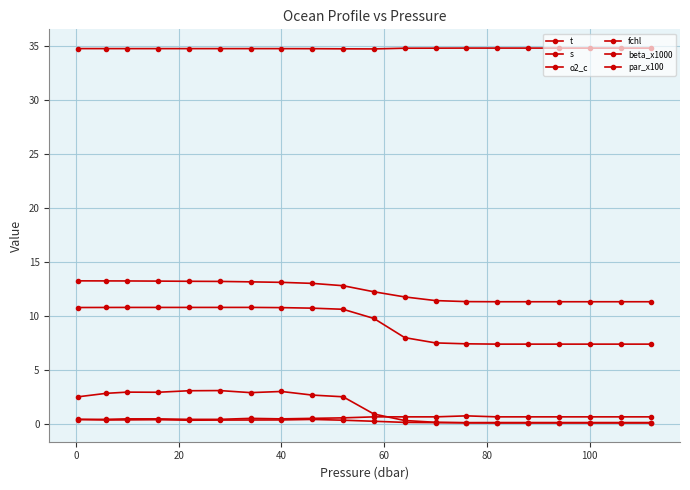

True or false: t and o2_c cross at least once.

False